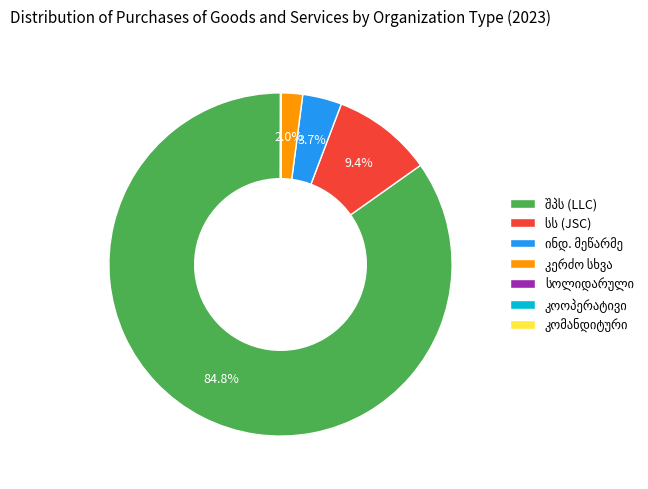

Is there any slice that represents more than half of the pie?

Yes